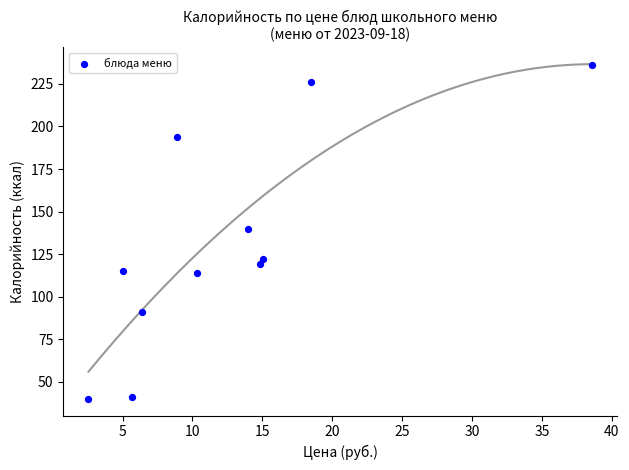

What is the range of Y values (max minus min)?

196